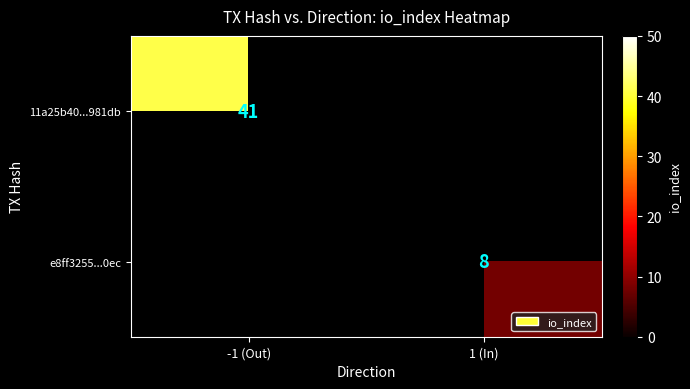

Which label corresponds to the smallest value in the chart?

1 (In)